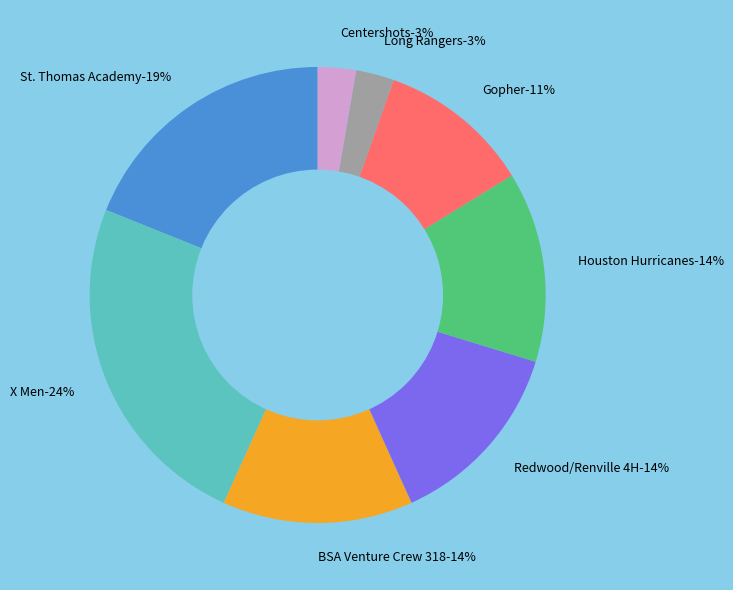

Count the number of slices in the pie.

8